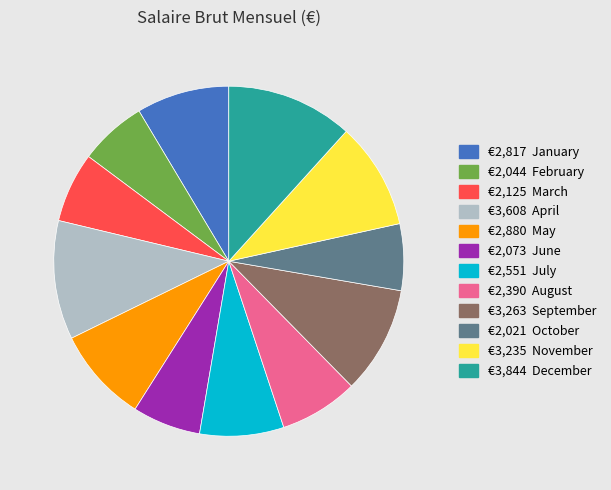

Does any single category account for the majority?

No